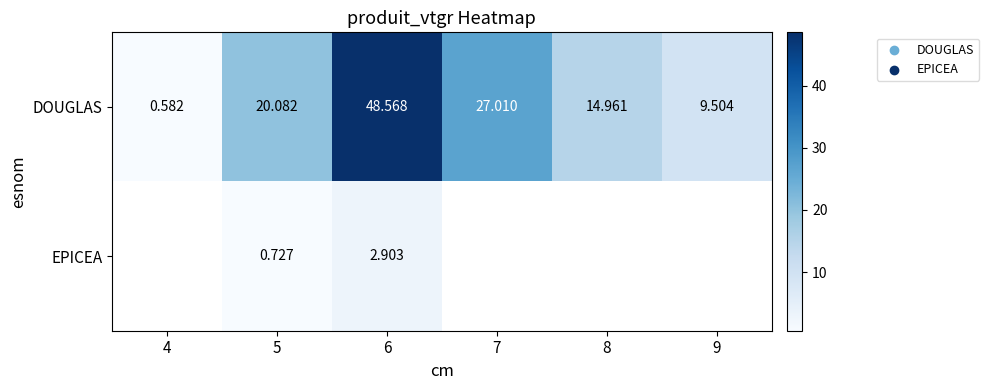

Rank the series at 6 from highest to lowest value.

DOUGLAS, EPICEA